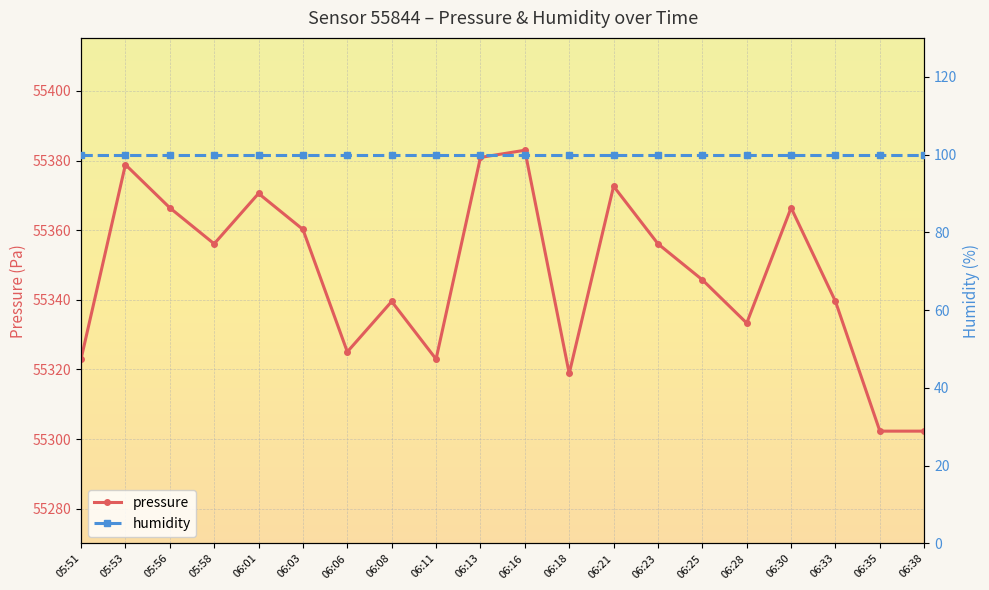

What is the sum of the pressure values at 06:23 and 05:51?

110679.1